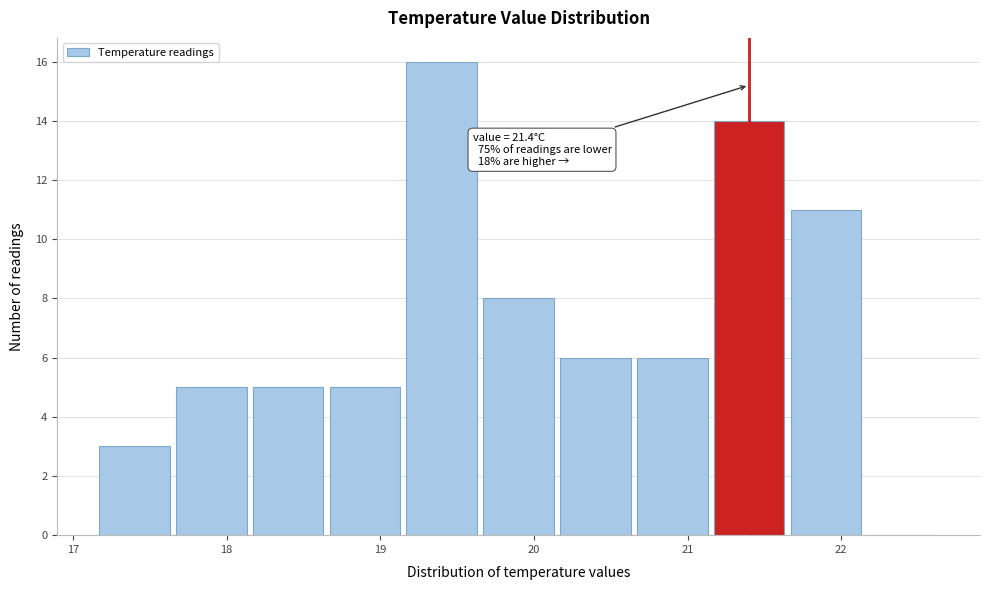

Over which range of the x-axis is the bar tallest?

19.15 to 19.65